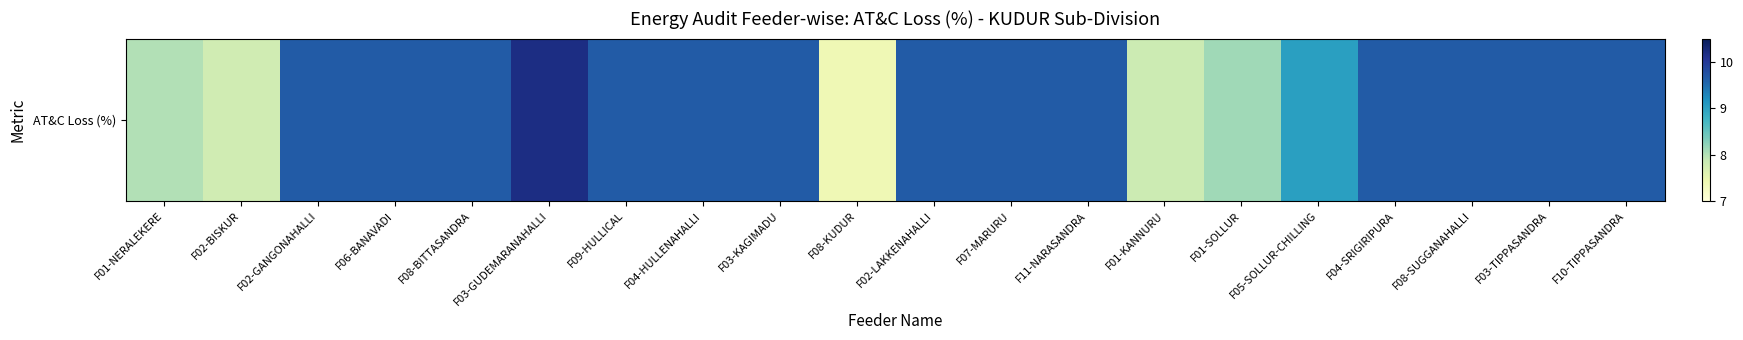

Rank the categories by value from highest to lowest.

F03-GUDEMARANAHALLI, F02-GANGONAHALLI, F06-BANAVADI, F08-BITTASANDRA, F09-HULLICAL, F04-HULLENAHALLI, F03-KAGIMADU, F02-LAKKENAHALLI, F07-MARURU, F11-NARASANDRA, F04-SRIGIRIPURA, F08-SUGGANAHALLI, F03-TIPPASANDRA, F10-TIPPASANDRA, F05-SOLLUR-CHILLING, F01-SOLLUR, F01-NERALEKERE, F01-KANNURU, F02-BISKUR, F08-KUDUR